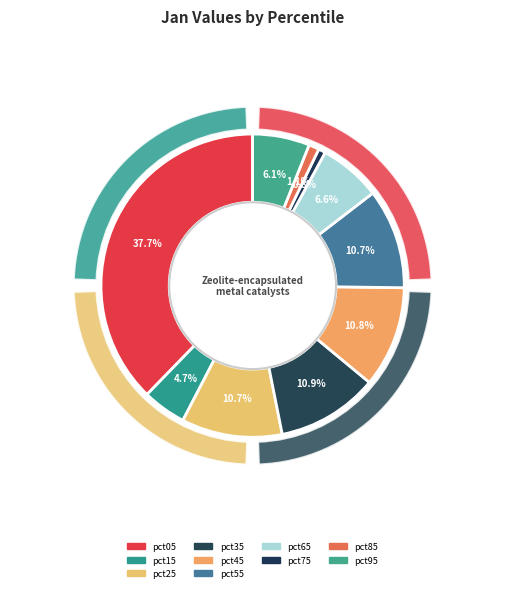

To the nearest percent, what percentage of the pie is pct45?

11%